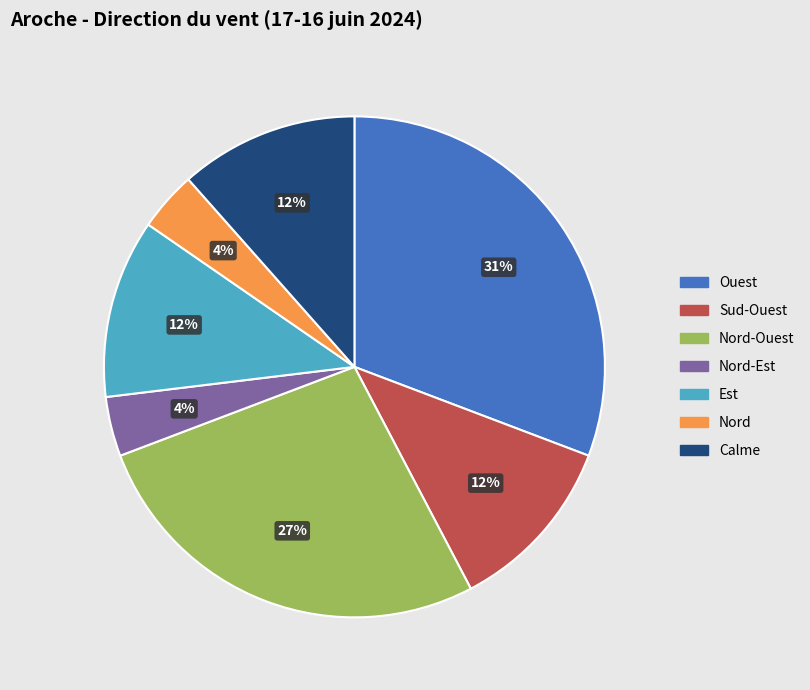

Does any single category account for the majority?

No